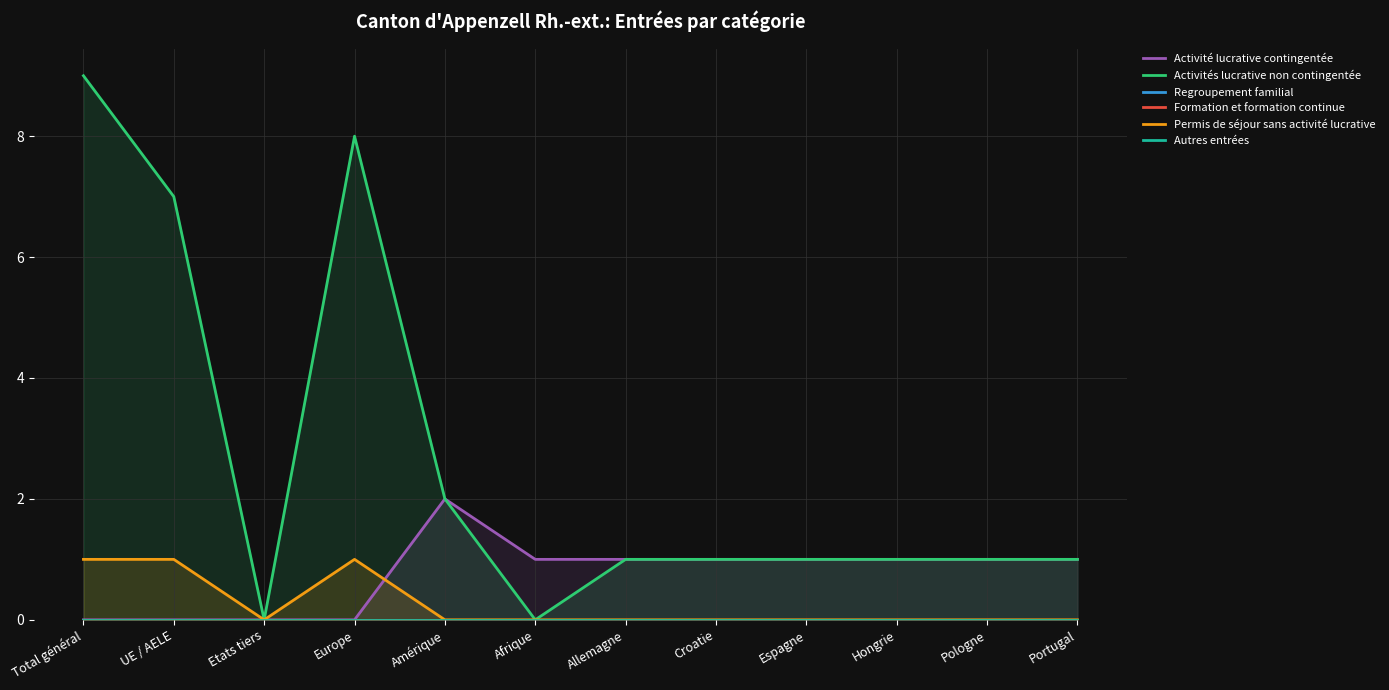

At Hongrie, list the series in order from smallest to largest.

Regroupement familial, Formation et formation continue, Permis de séjour sans activité lucrative, Autres entrées, Activité lucrative contingentée, Activités lucrative non contingentée